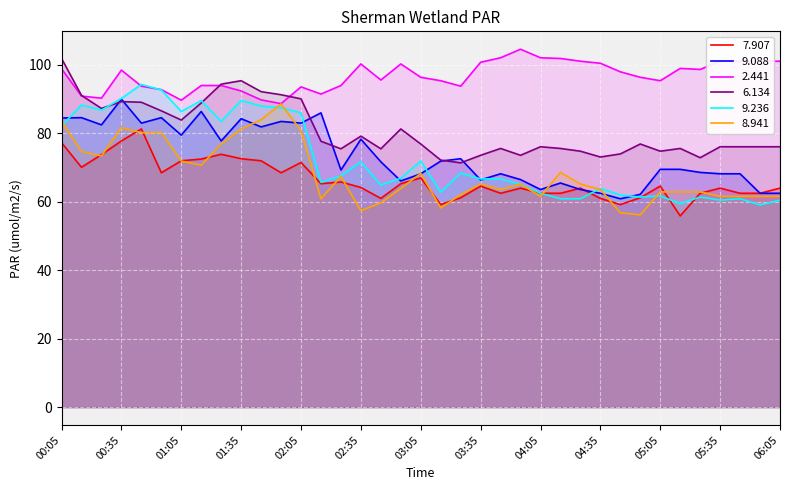

What are all the series names shown in the legend?

7.907, 9.088, 2.441, 6.134, 9.236, 8.941